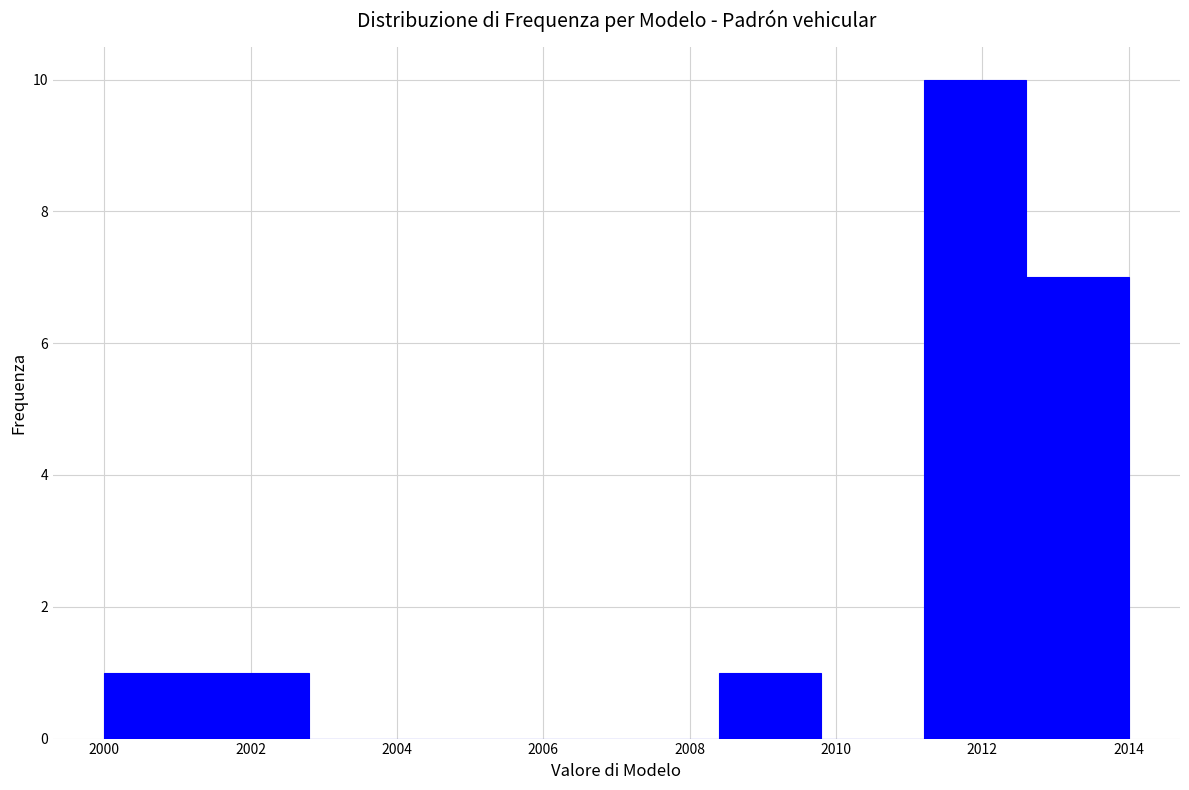

How tall is the bar that spans 2008.4 to 2009.8 on the x-axis? The values are not printed on the chart, so give them approximately, as read against the axis.

1